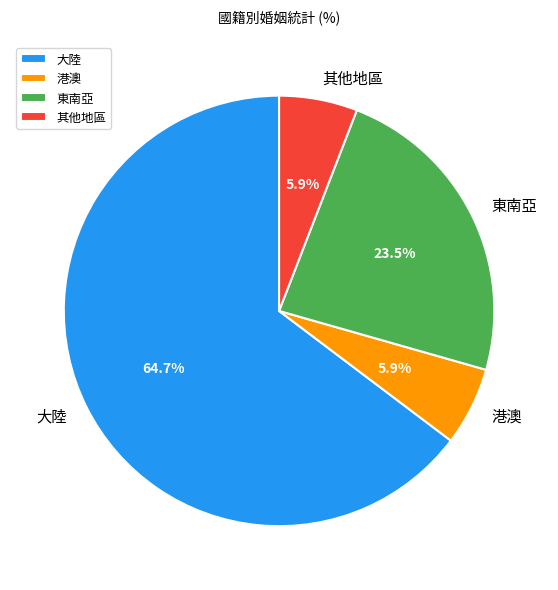

Which category accounts for the majority?

大陸